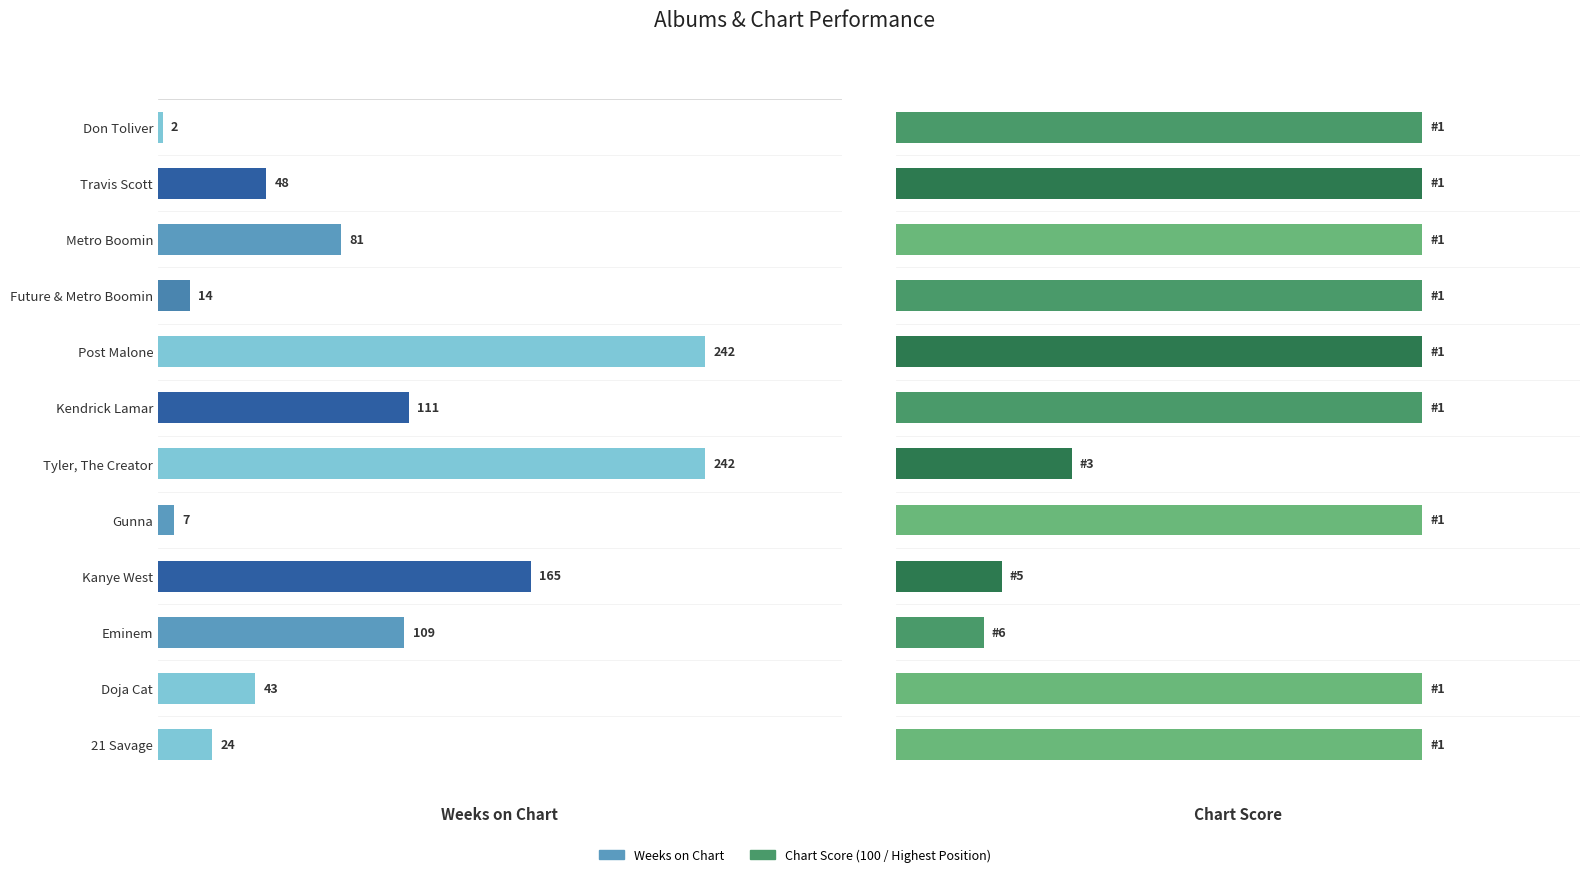

How many categories are shown in the chart?

12